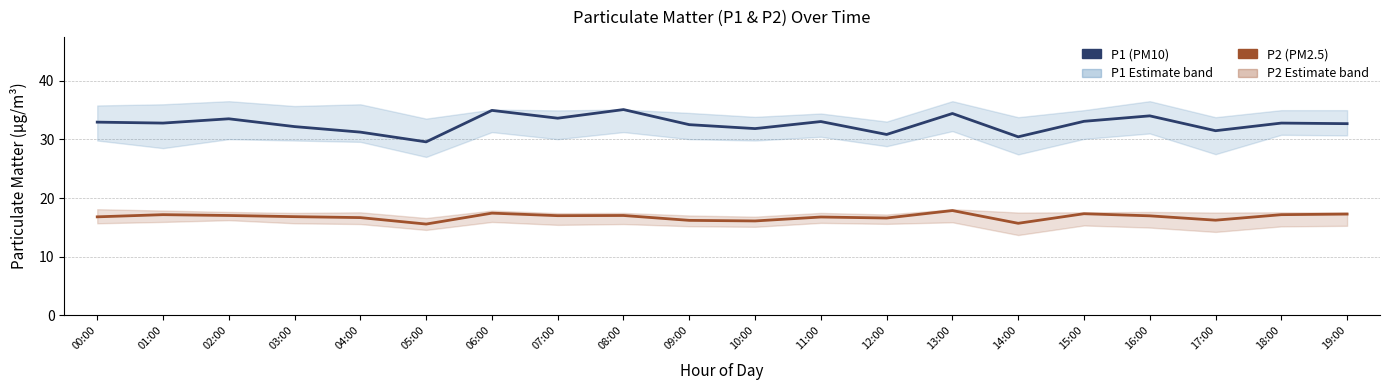

Reading right to left, what are all the values shown in this chart?

P1 (PM10): 19:00=32.7	18:00=32.8	17:00=31.5	16:00=34.0	15:00=33.1	14:00=30.4	13:00=34.4	12:00=30.8	11:00=33.0	10:00=31.8	09:00=32.5	08:00=35.1	07:00=33.6	06:00=34.9	05:00=29.6	04:00=31.2	03:00=32.2	02:00=33.5	01:00=32.8	00:00=32.9
P2 (PM2.5): 19:00=17.3	18:00=17.2	17:00=16.2	16:00=17.0	15:00=17.3	14:00=15.7	13:00=17.9	12:00=16.6	11:00=16.8	10:00=16.1	09:00=16.2	08:00=17.0	07:00=17.0	06:00=17.4	05:00=15.6	04:00=16.7	03:00=16.8	02:00=17.0	01:00=17.2	00:00=16.8